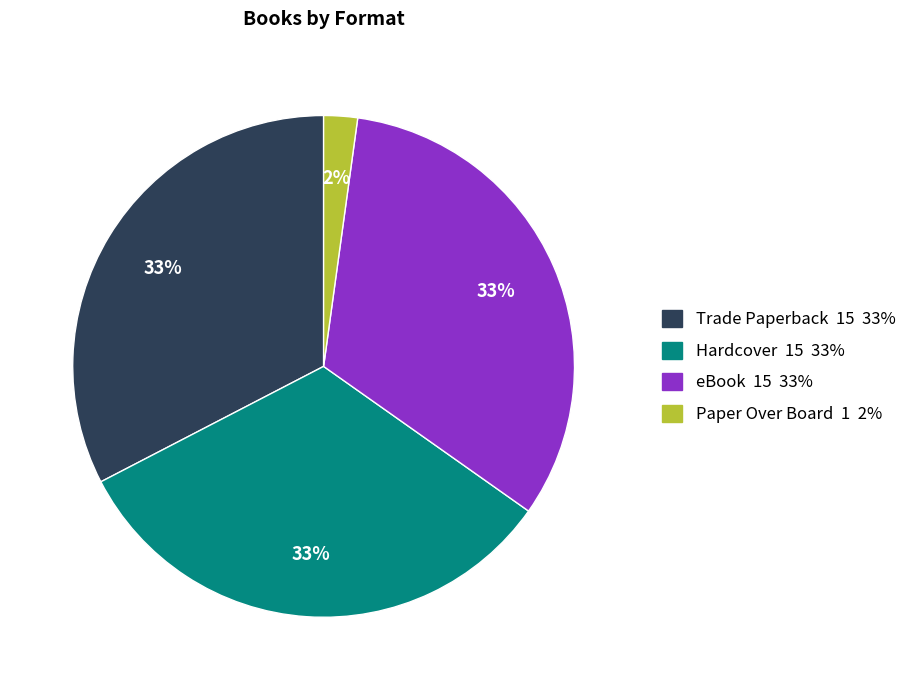

Is there any slice that represents more than half of the pie?

No